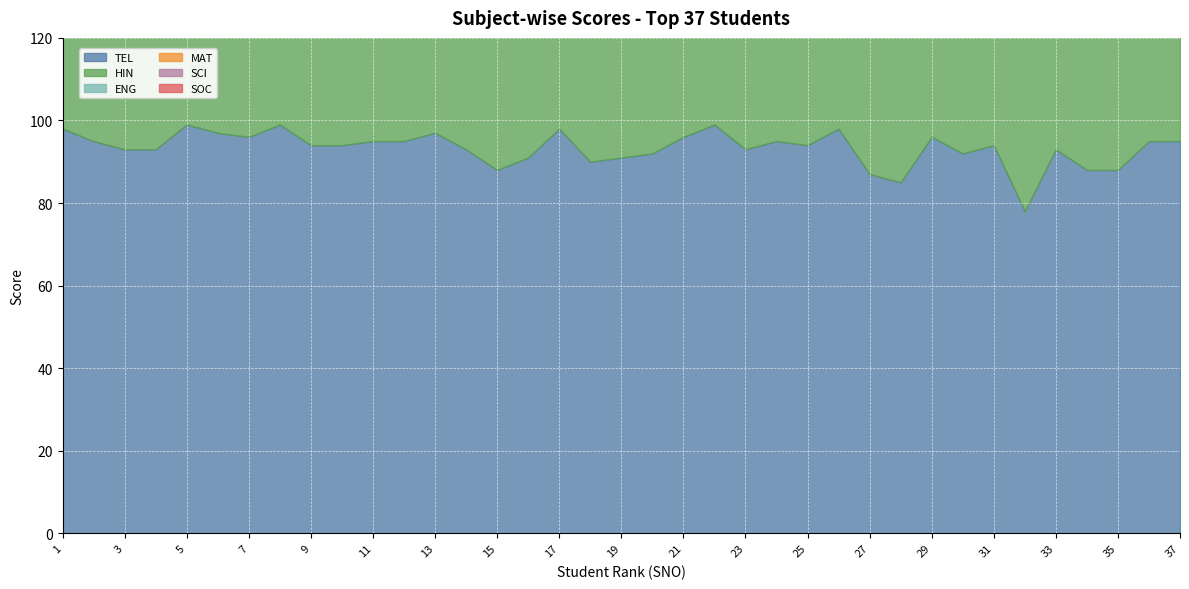

At how many categories does at least one series exceed 72?

37